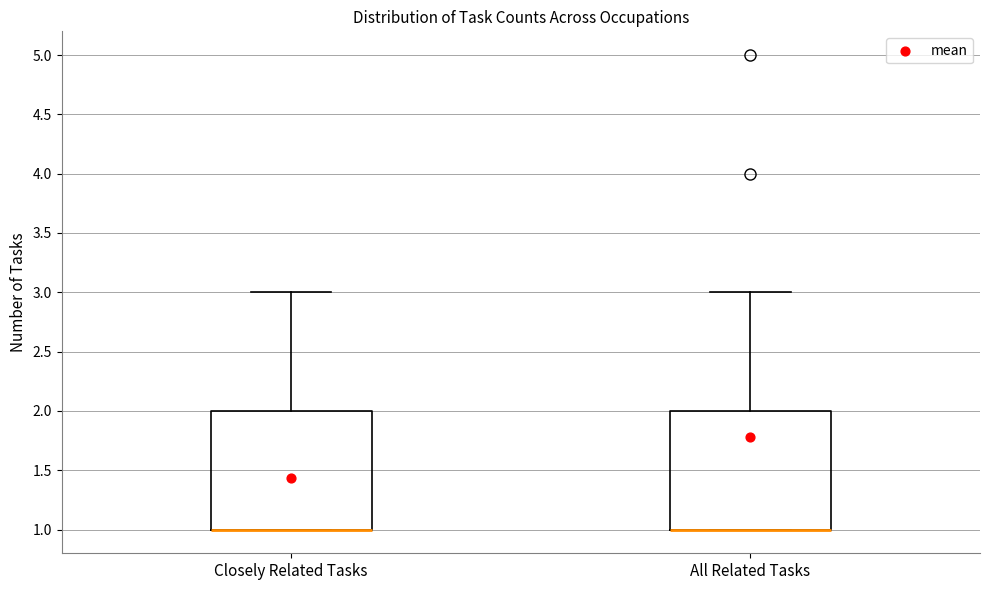

Where is the upper edge of the box for All Related Tasks on the y-axis? The values are not printed on the chart, so give them approximately, as read against the axis.

2